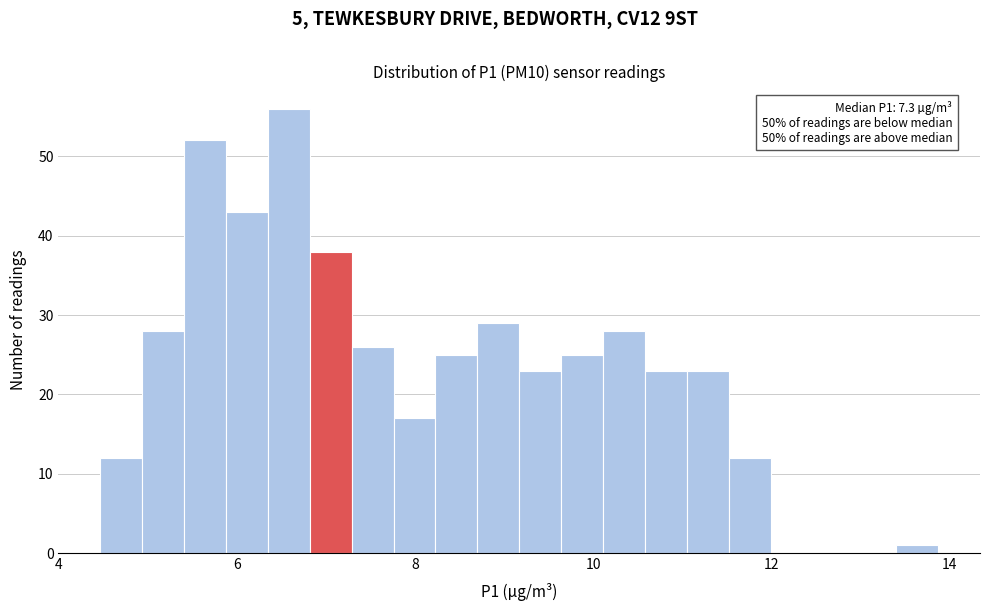

Read against the x-axis, roughly where is the centre of the tallest bar?

6.6